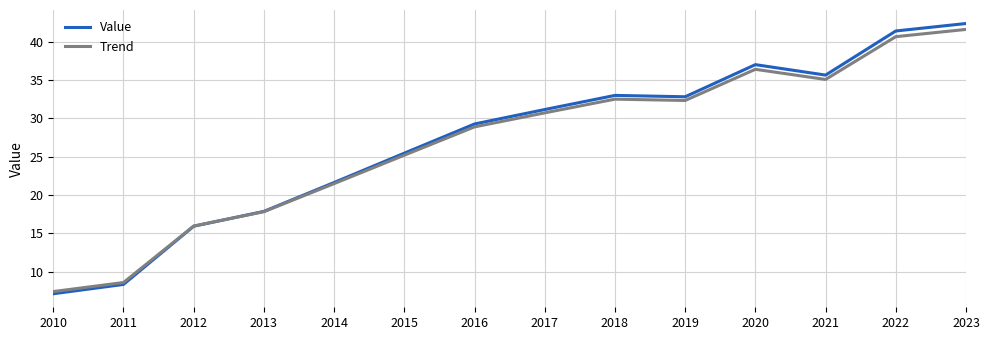

Between 2015 and 2022, which series saw the biggest shift?

Value